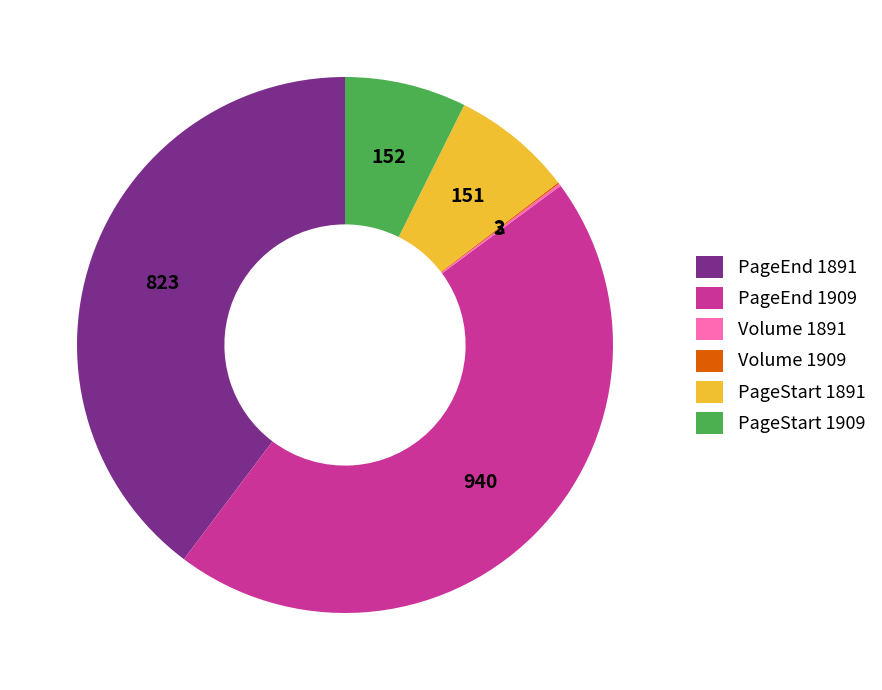

True or false: PageStart 1909 accounts for 13% of the total.

False